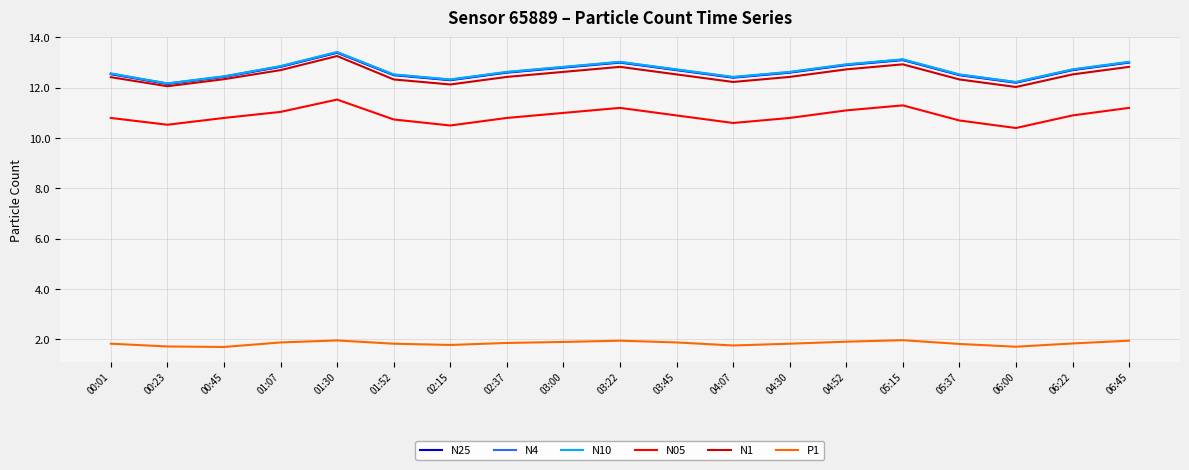

What is the total value across all series at 01:07?

64.2